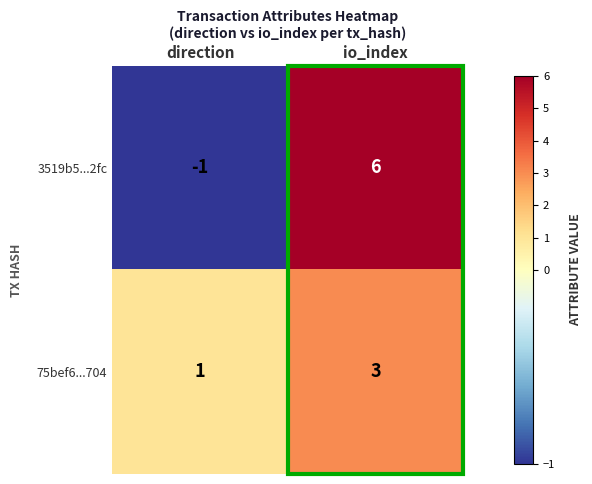

True or false: 3519b5...2fc has a value of -1 at direction.

True